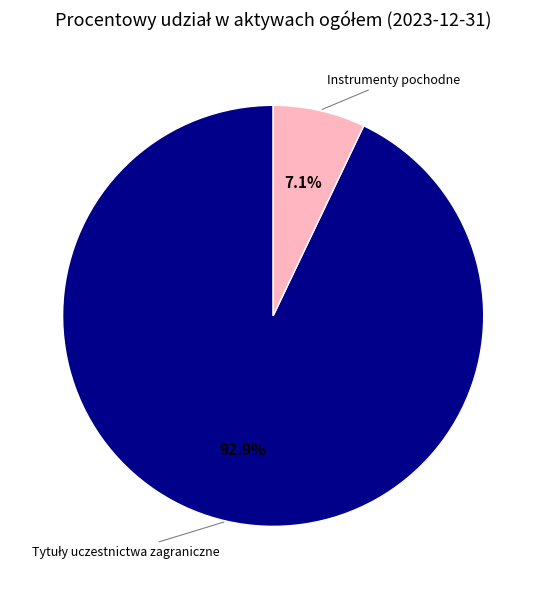

To the nearest percent, what percentage of the pie is Instrumenty pochodne?

7%